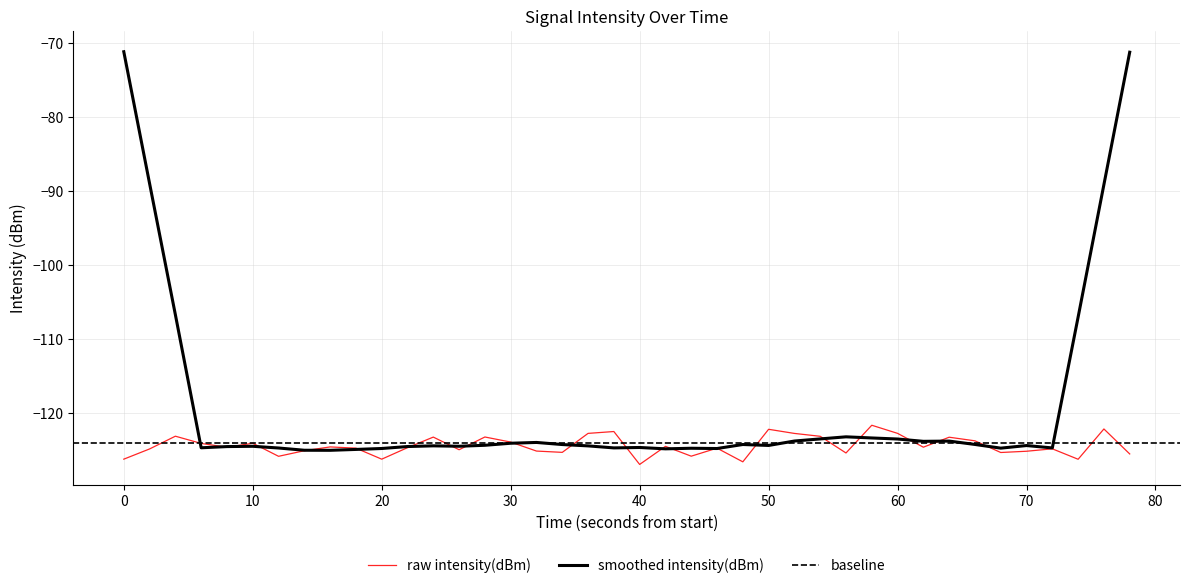

What is the maximum value for raw intensity(dBm)?

-121.7